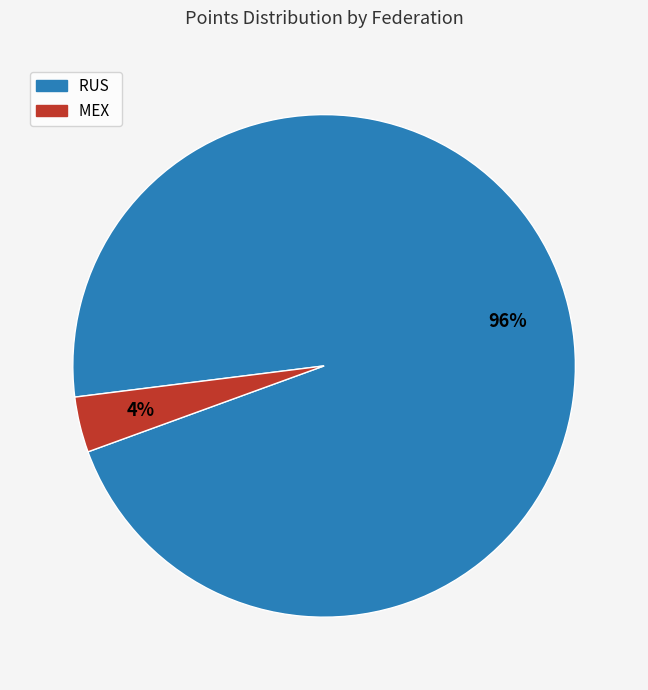

True or false: RUS accounts for 1% of the total.

False